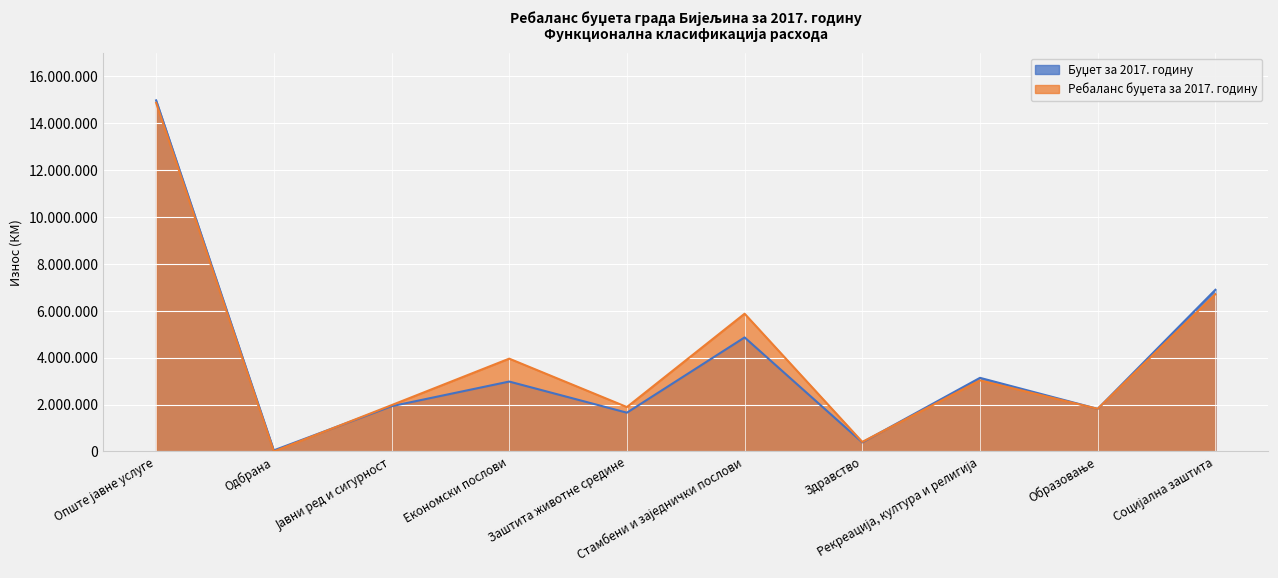

Reading left to right, extract all data points from this chart.

Буџет за 2017. годину: Опште јавне услуге=14977799	Одбрана=45000	Јавни ред и сигурност=1928000	Економски послови=2980705	Заштита животне средине=1652656	Стамбени и заједнички послови=4864000	Здравство=385000	Рекреација, култура и религија=3139150	Образовање=1814186	Социјална заштита=6895700
Ребаланс буџета за 2017. годину: Опште јавне услуге=14872361	Одбрана=0	Јавни ред и сигурност=1973000	Економски послови=3958181	Заштита животне средине=1892656	Стамбени и заједнички послови=5874699	Здравство=405000	Рекреација, култура и религија=3031153	Образовање=1818486	Социјална заштита=6708620